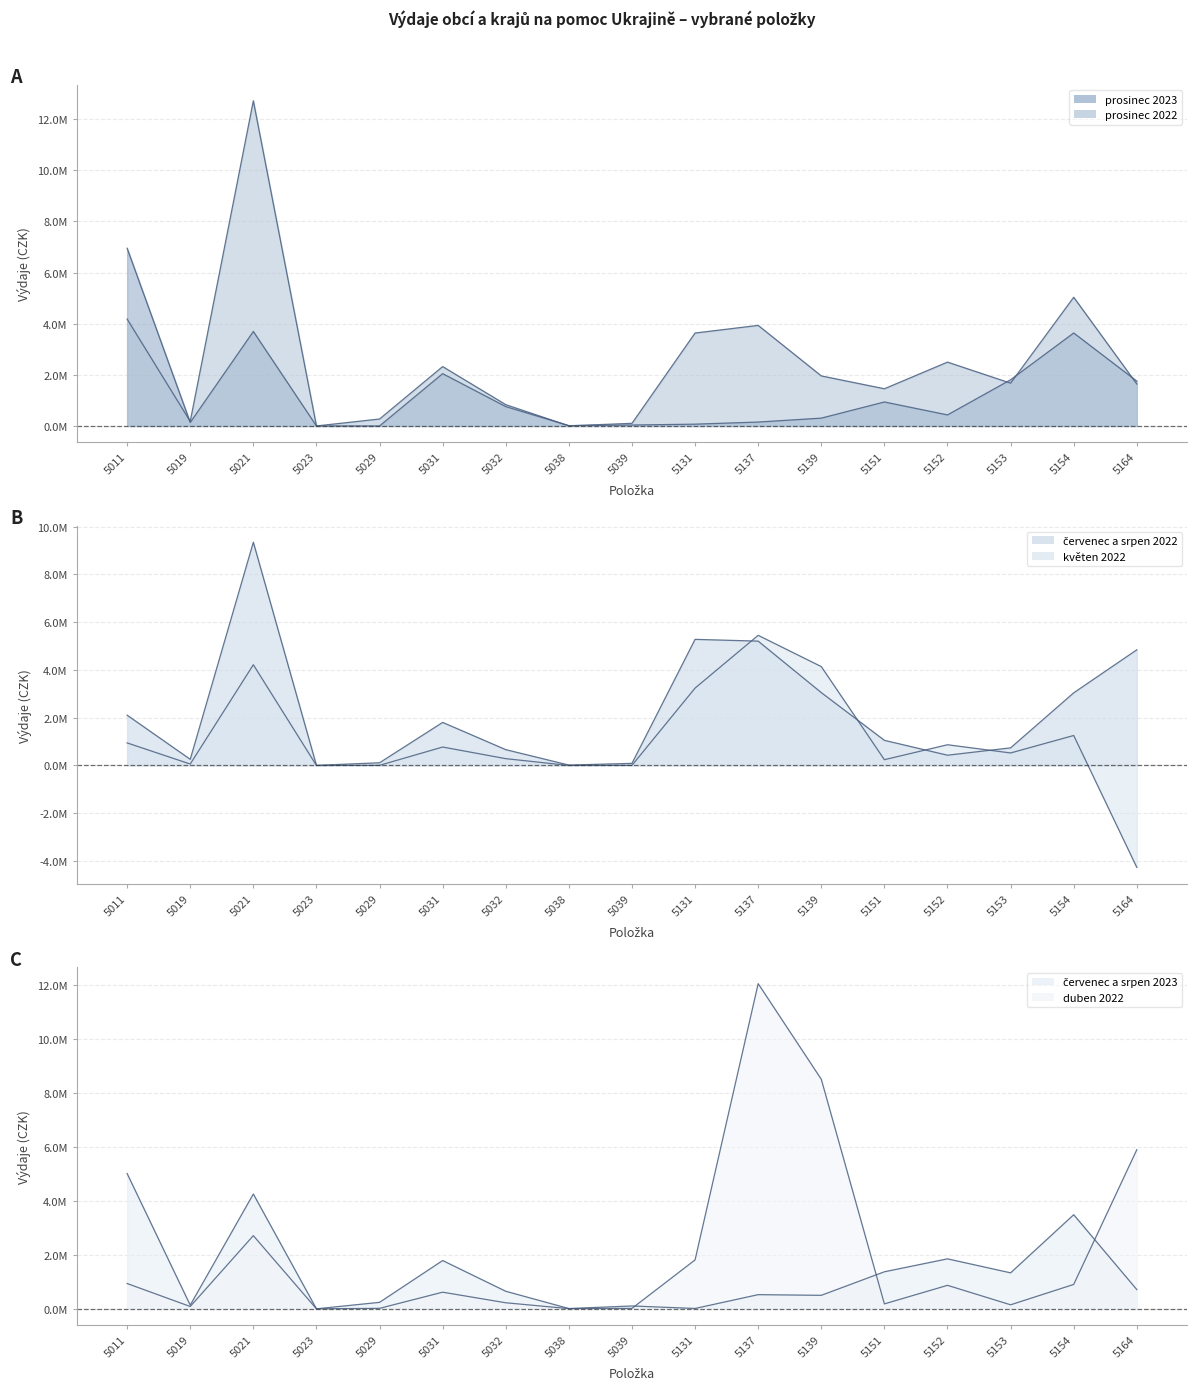

At which category does prosinec 2023 reach its first local valley?

5019